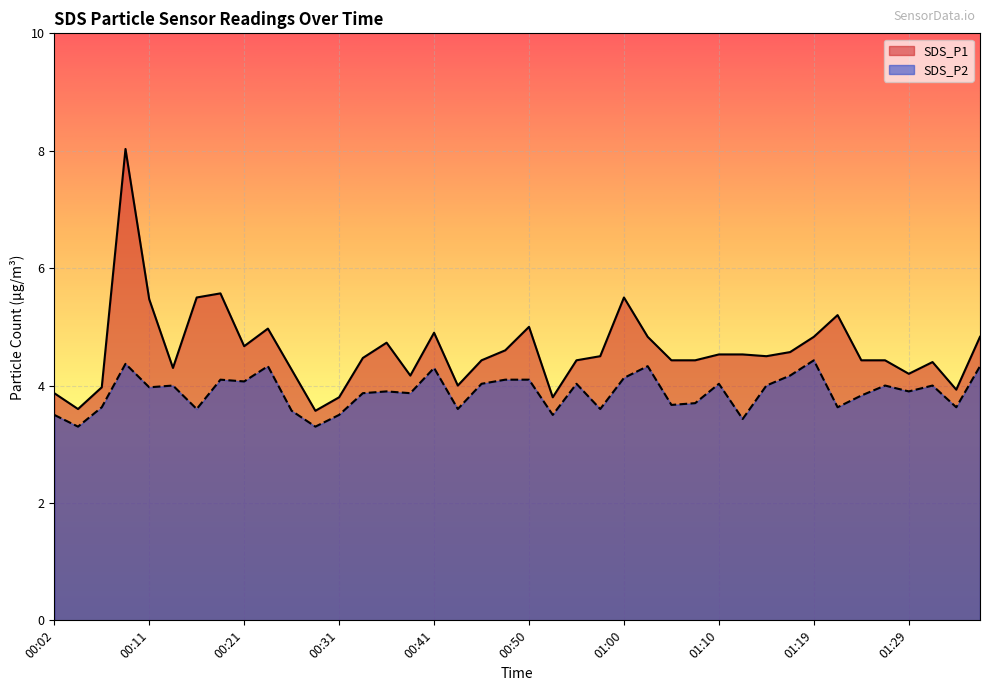

Where does the SDS_P1 series first go above 4?

00:09